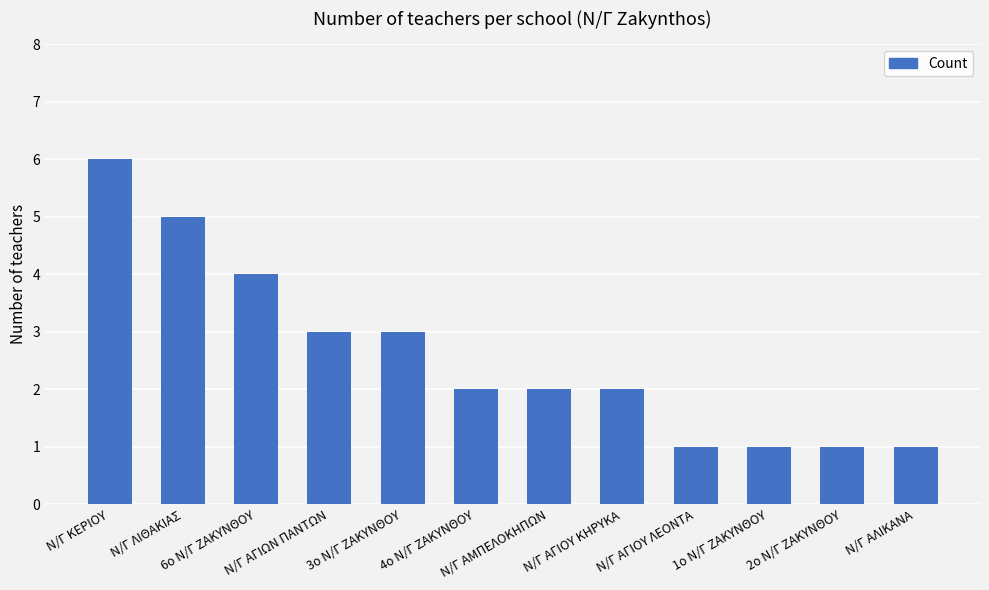

Reading left to right, transcribe all the data shown in this chart.

Ν/Γ ΚΕΡΙΟΥ=6	Ν/Γ ΛΙΘΑΚΙΑΣ=5	6ο Ν/Γ ΖΑΚΥΝΘΟΥ=4	Ν/Γ ΑΓΙΩΝ ΠΑΝΤΩΝ=3	3ο Ν/Γ ΖΑΚΥΝΘΟΥ=3	4ο Ν/Γ ΖΑΚΥΝΘΟΥ=2	Ν/Γ ΑΜΠΕΛΟΚΗΠΩΝ=2	Ν/Γ ΑΓΙΟΥ ΚΗΡΥΚΑ=2	Ν/Γ ΑΓΙΟΥ ΛΕΟΝΤΑ=1	1ο Ν/Γ ΖΑΚΥΝΘΟΥ=1	2ο Ν/Γ ΖΑΚΥΝΘΟΥ=1	Ν/Γ ΑΛΙΚΑΝΑ=1